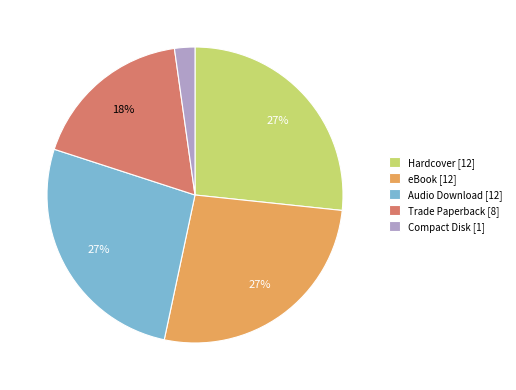

Does any single category account for the majority?

No